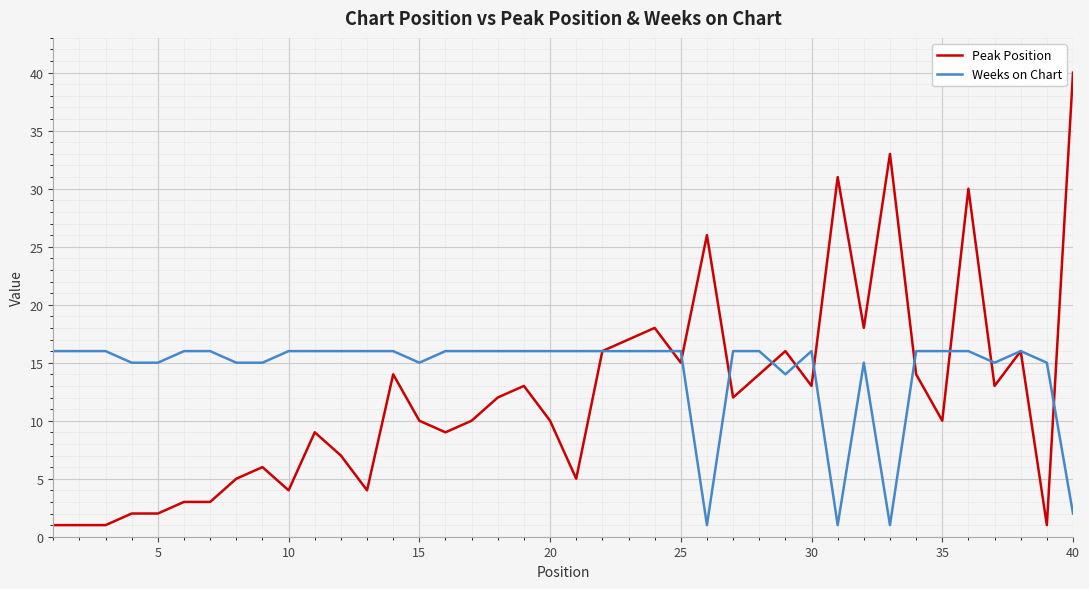

Rank the series by their average value, from highest to lowest.

Weeks on Chart, Peak Position